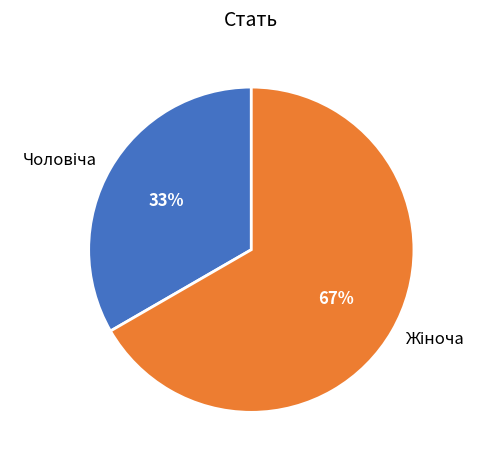

To the nearest percent, what is the average slice percentage?

50%